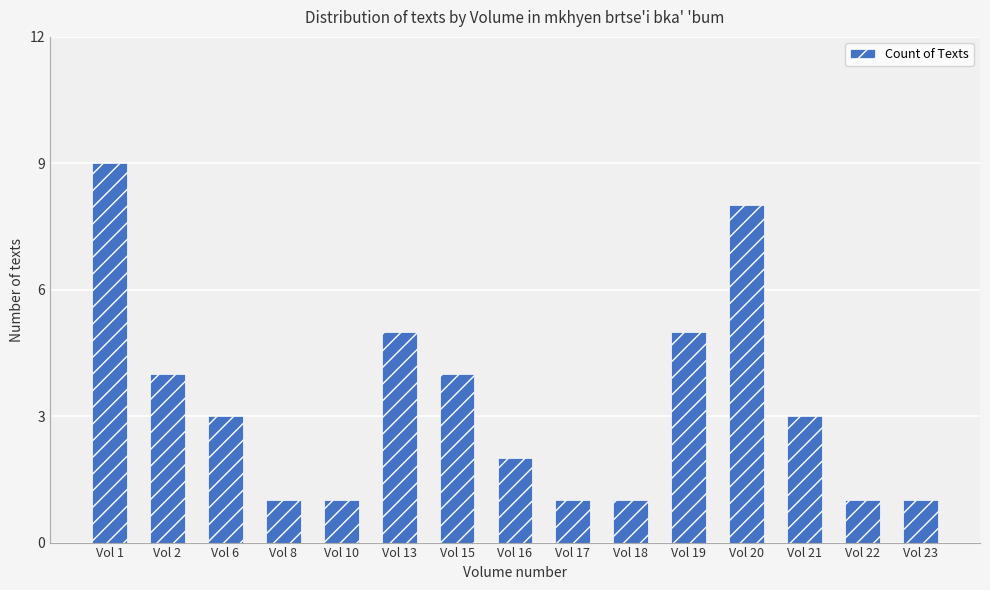

Which label corresponds to the largest value in the chart?

Vol 1